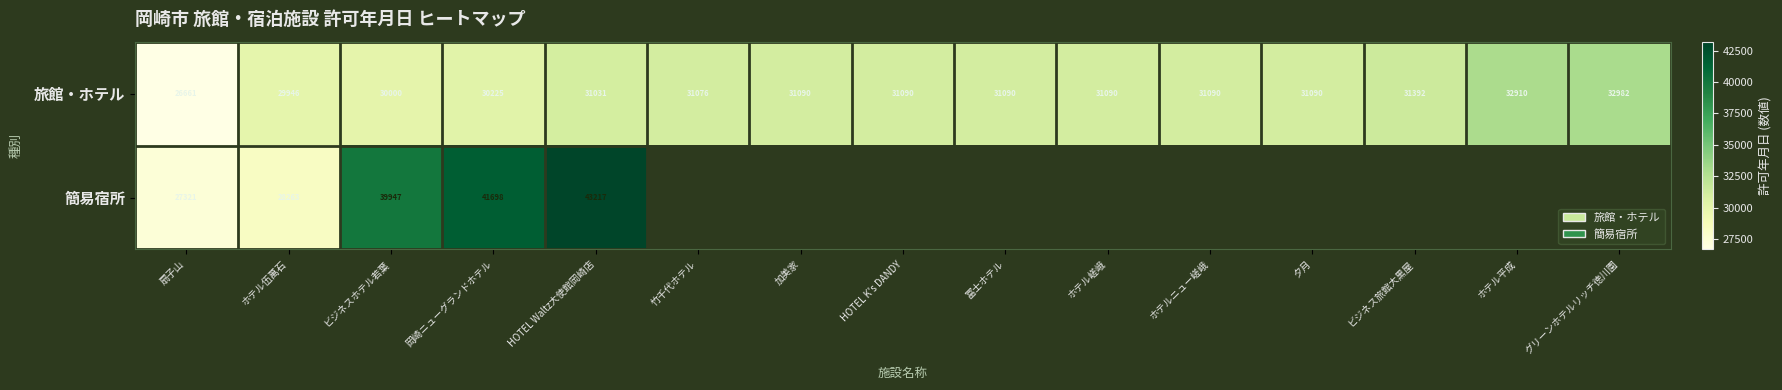

True or false: 簡易宿所 has a value of 28263 at ホテル伍萬石.

True